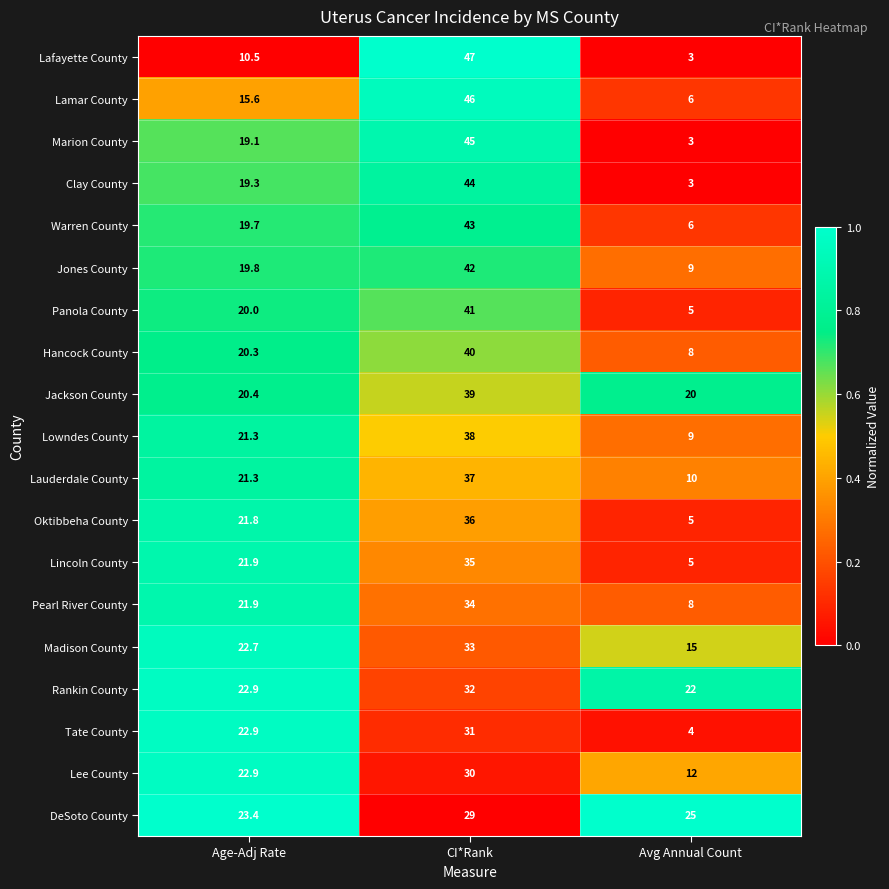

Is it true that Lamar County equals 46.0 at CI*Rank?

True